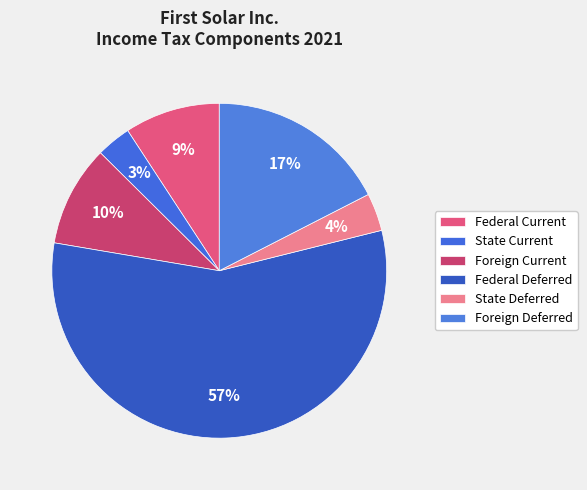

How many segments does this pie chart have?

6